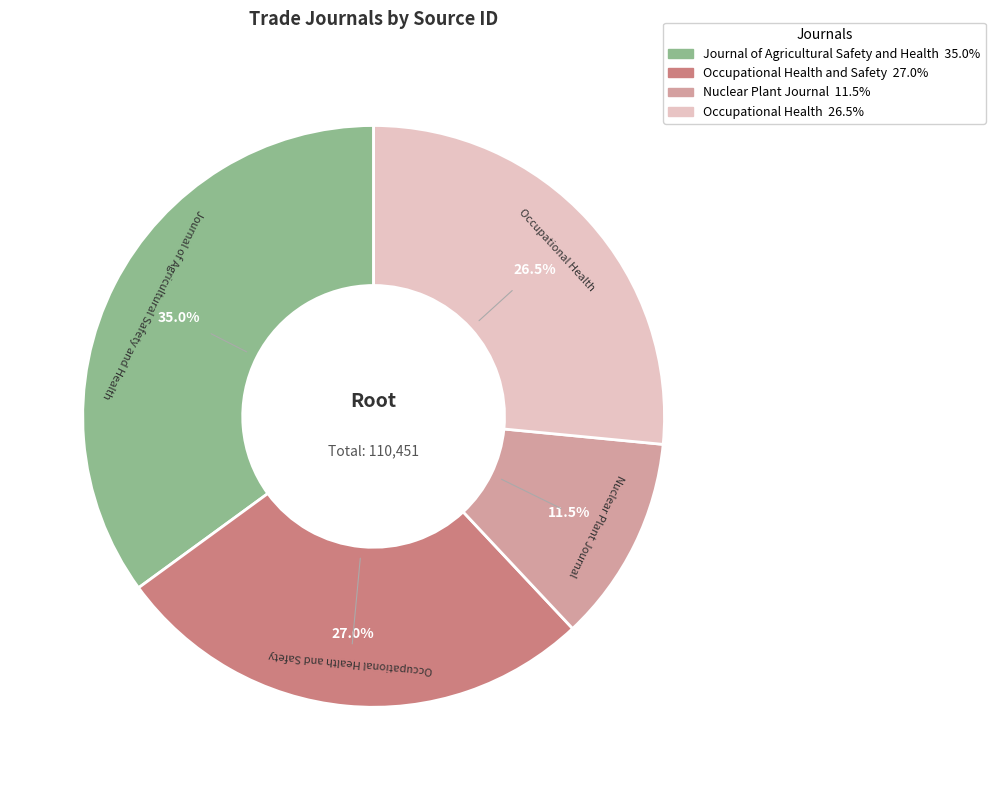

Is there a majority slice in this chart?

No